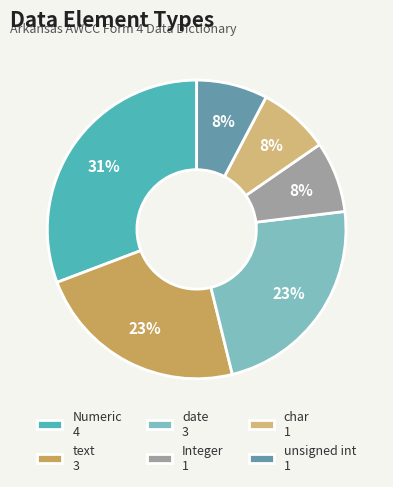

Which slice is the largest?

Numeric